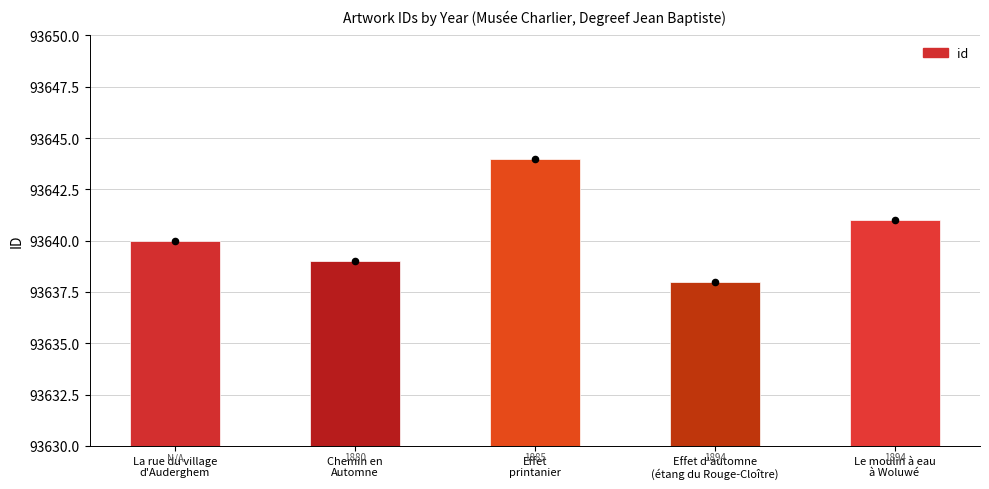

Between La rue du village
d'Auderghem and Effet
printanier, which is larger?

Effet
printanier